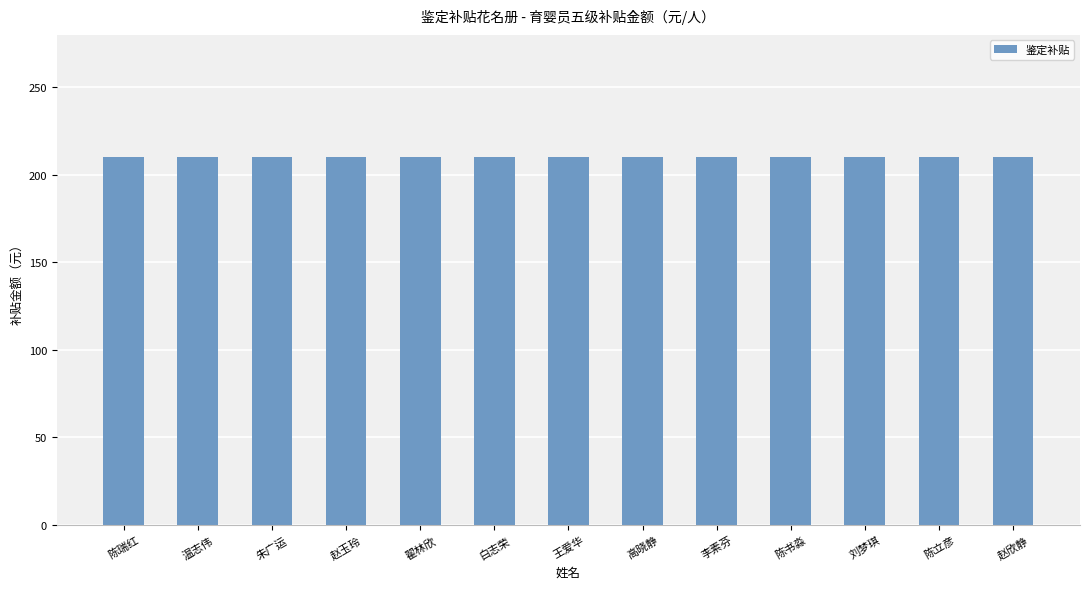

Rank the categories by value from highest to lowest.

赵欣静, 陈立彦, 刘梦琪, 陈书淼, 李素芬, 高晓静, 王爱华, 白志荣, 翟林欣, 赵玉玲, 朱广运, 温志伟, 陈瑞红